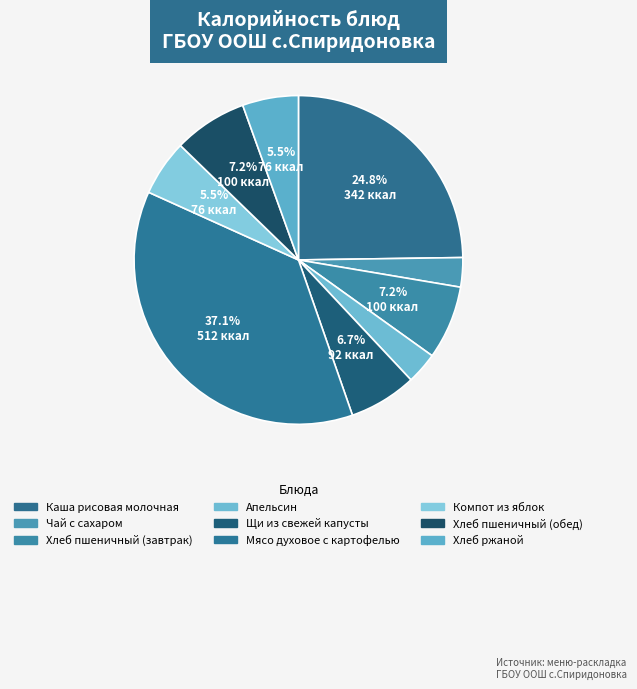

Rank the categories by value from lowest to highest.

Чай с сахаром, Апельсин, Компот из яблок, Хлеб ржаной, Щи из свежей капусты, Хлеб пшеничный (завтрак), Хлеб пшеничный (обед), Каша рисовая молочная, Мясо духовое с картофелью